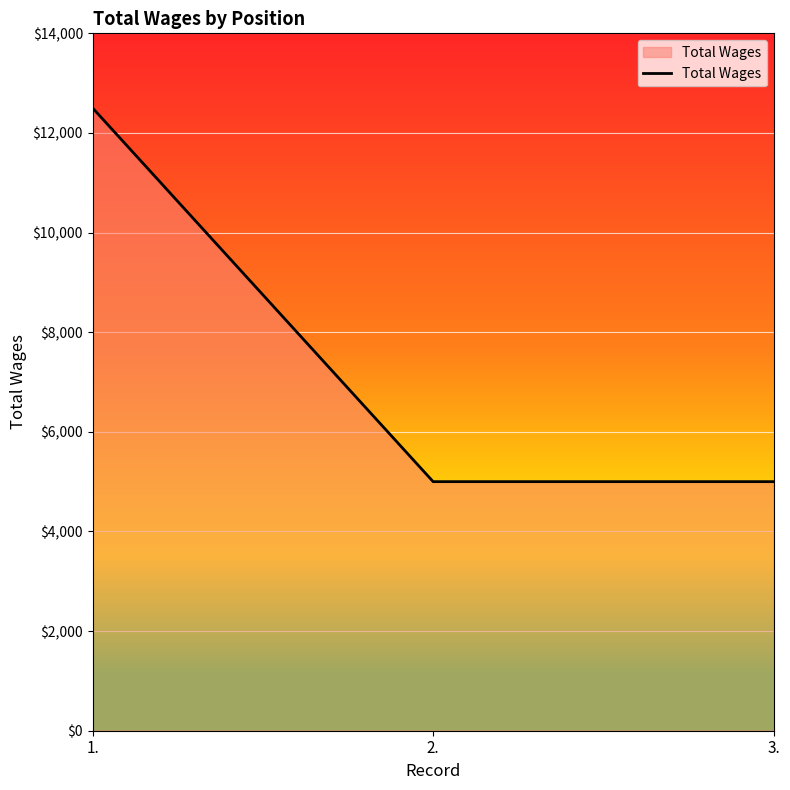

Which label corresponds to the largest value in the chart?

1.